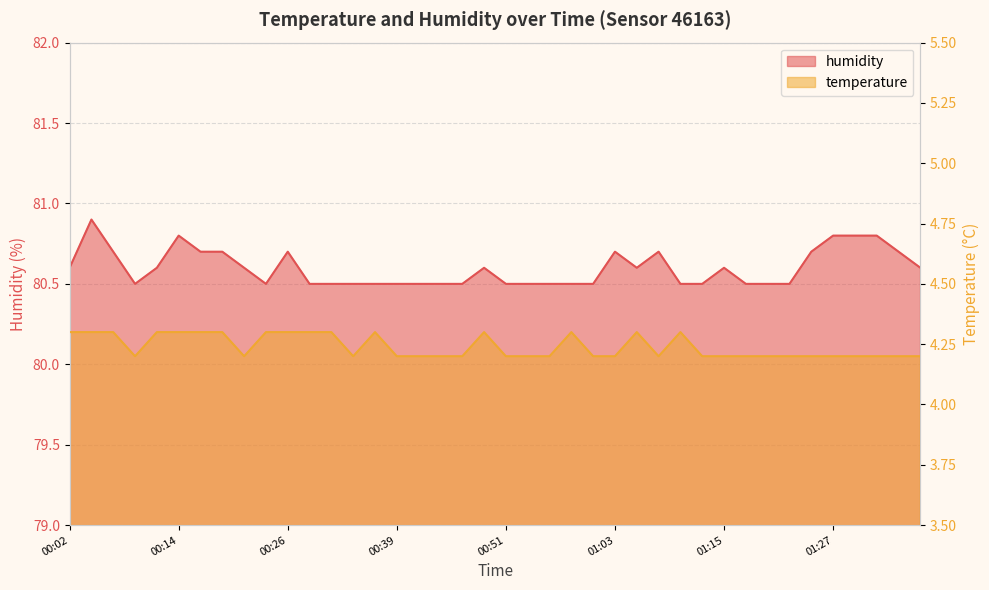

Between 00:11 and 00:34, which series saw the biggest shift?

temperature